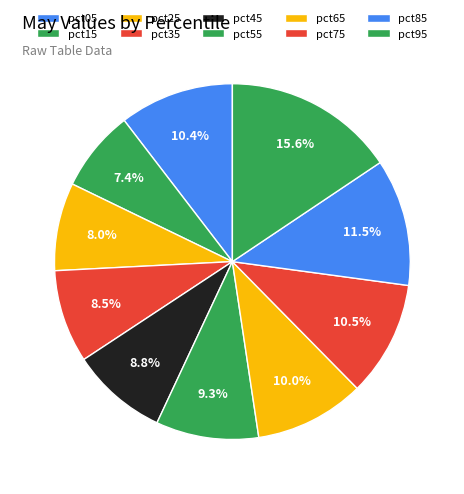

What is the largest slice in the pie chart?

pct95